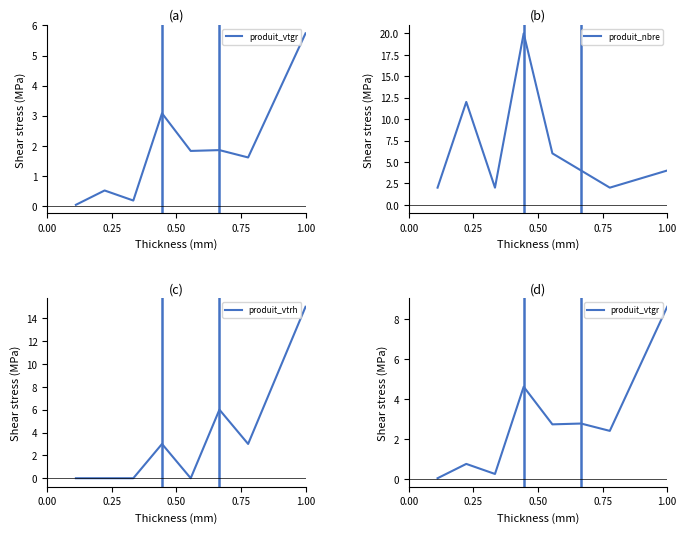

Reading left to right, what are all the values shown in this chart?

produit_vtgr: 0.1	0.8	0.3	4.6	2.7	2.8	2.4	8.6
produit_nbre: 2.0	12.0	2.0	20.0	6.0	4.0	2.0	4.0
produit_vtrh: 0.0	0.0	0.0	3.0	0.0	6.0	3.0	15.0